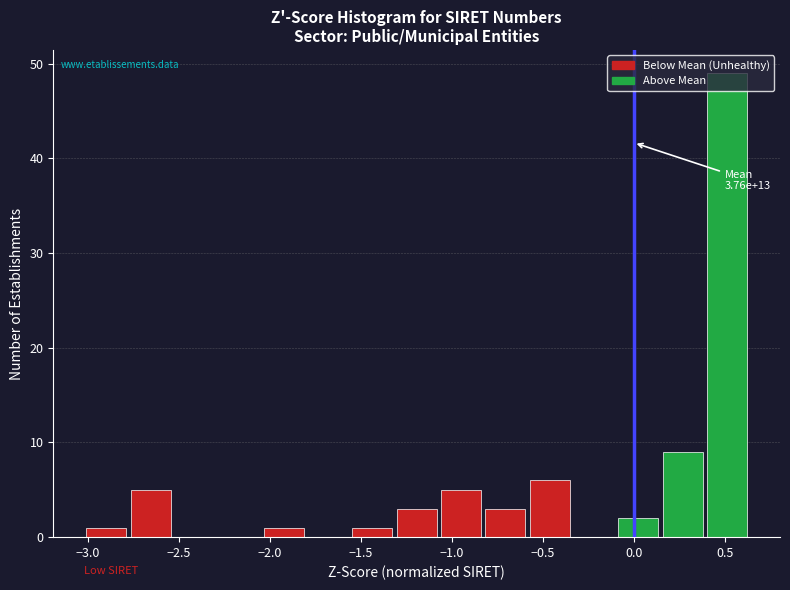

Which range on the x-axis has the tallest bar?

0.40 to 0.65